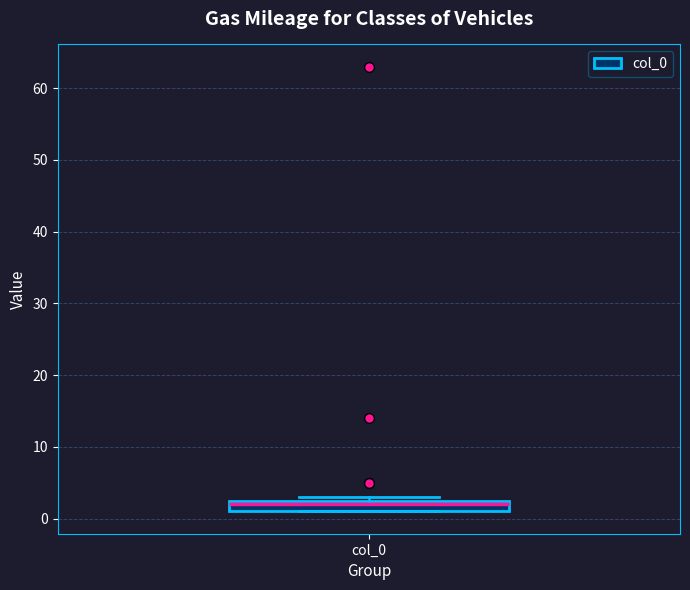

Read this box plot against the y-axis: the position of the median line, the range covered by the box, and the ends of both whiskers. The values are not printed on the chart, so give them approximately, as read against the axis.

median 2, box 1 to 3, whiskers 1 to 3 (just above the box's upper edge)